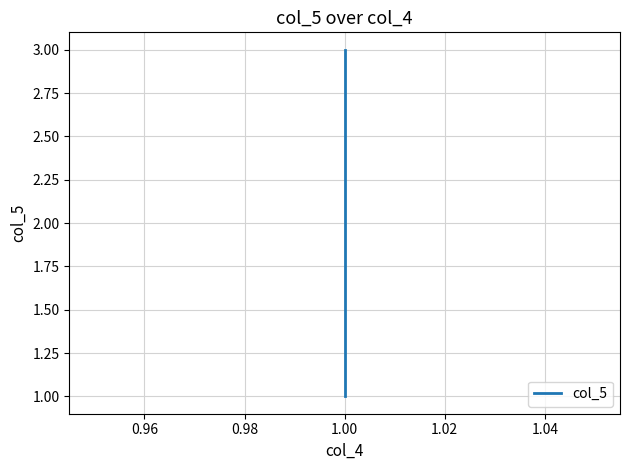

Does the chart display data point markers on the line(s)?

No